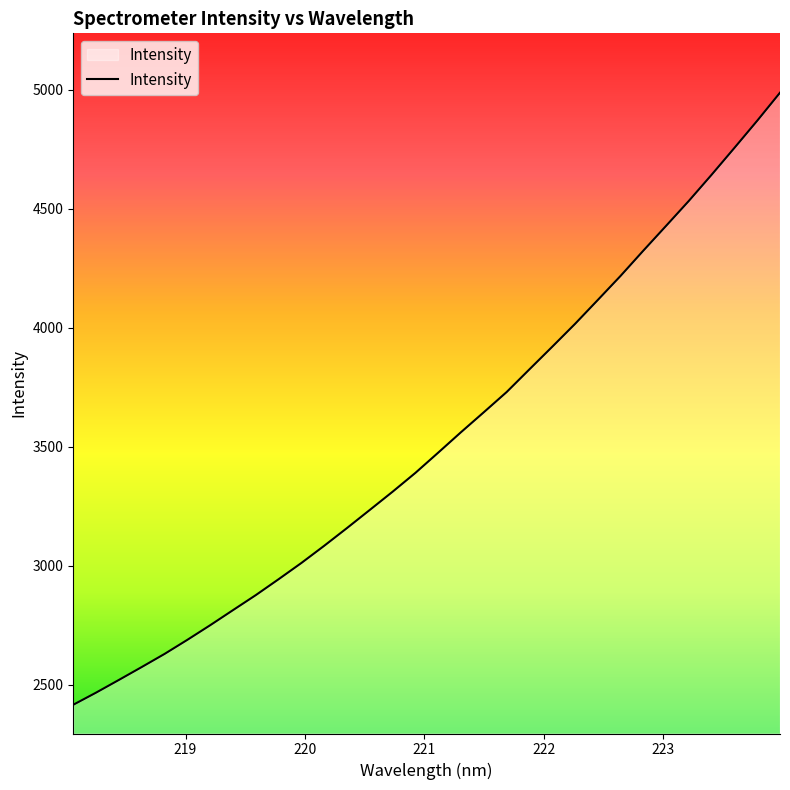

How many values are below 3475?

16